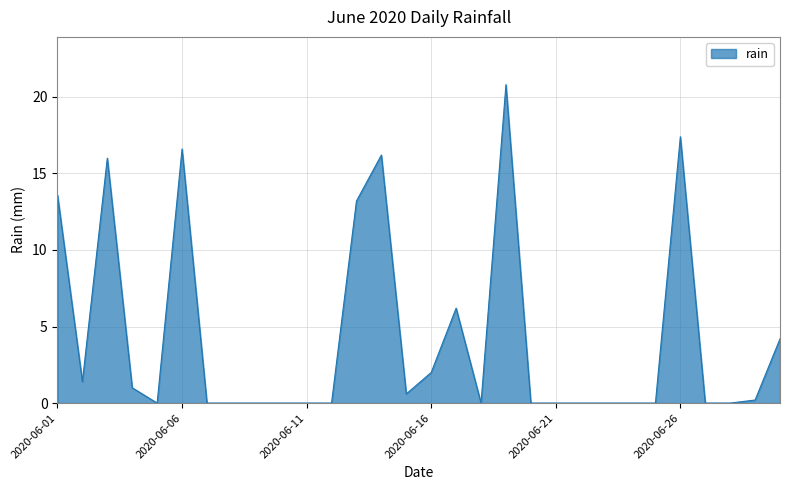

Reading left to right, list all the values displayed in this chart.

13.6	1.4	16.0	1.0	0.0	16.6	0.0	0.0	0.0	0.0	0.0	0.0	13.2	16.2	0.6	2.0	6.2	0.0	20.8	0.0	0.0	0.0	0.0	0.0	0.0	17.4	0.0	0.0	0.2	4.2